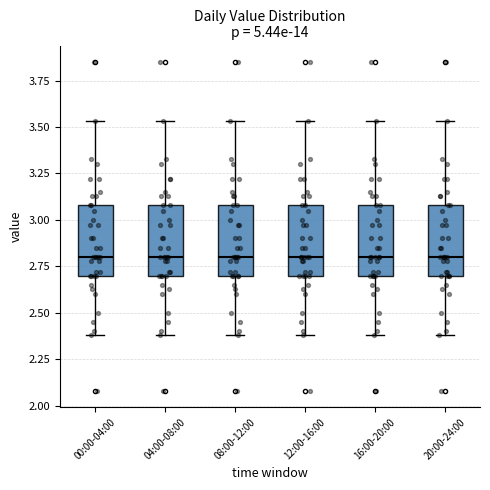

Reading left to right, read every box against the y-axis: the position of its median line, the range the box covers, and the ends of its whiskers. The values are not printed on the chart, so give them approximately, as read against the axis.

00:00-04:00: median 2.80, box 2.70 to 3.10, whiskers 2.40 to 3.55
04:00-08:00: median 2.80, box 2.70 to 3.10, whiskers 2.40 to 3.55
08:00-12:00: median 2.80, box 2.70 to 3.10, whiskers 2.40 to 3.55
12:00-16:00: median 2.80, box 2.70 to 3.10, whiskers 2.40 to 3.55
16:00-20:00: median 2.80, box 2.70 to 3.10, whiskers 2.40 to 3.55
20:00-24:00: median 2.80, box 2.70 to 3.10, whiskers 2.40 to 3.55